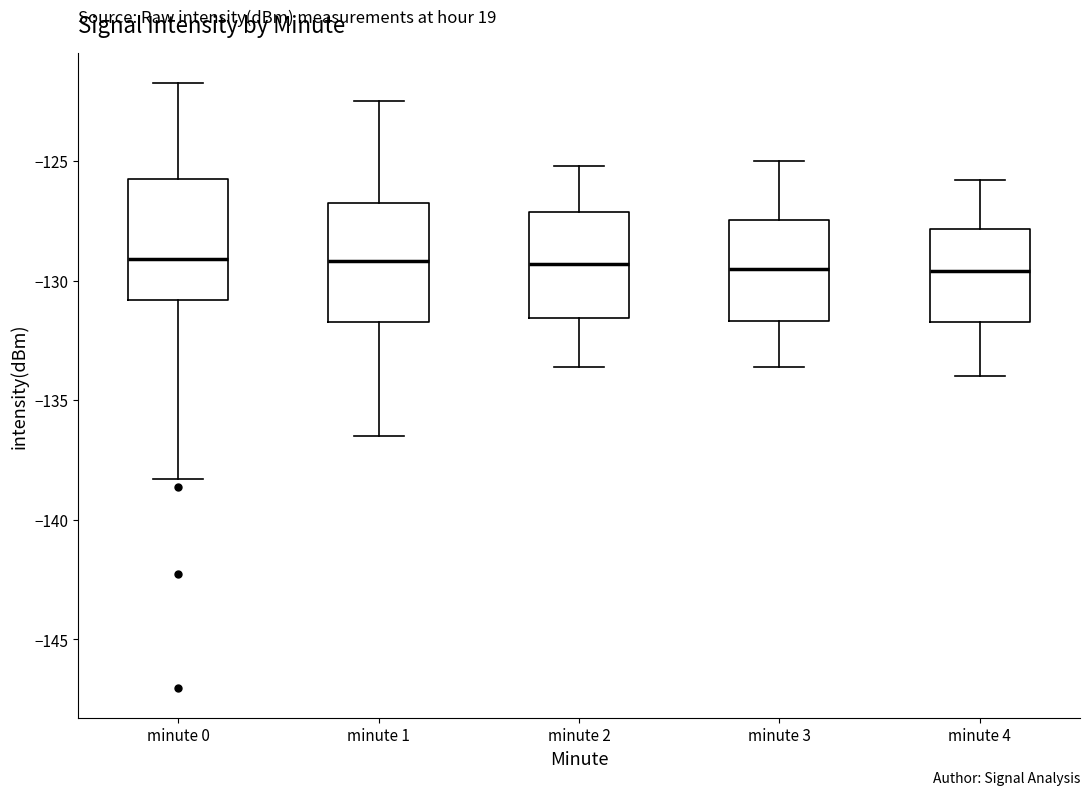

Where does the lower whisker of the box for minute 3 end on the y-axis? The values are not printed on the chart, so give them approximately, as read against the axis.

-133.5